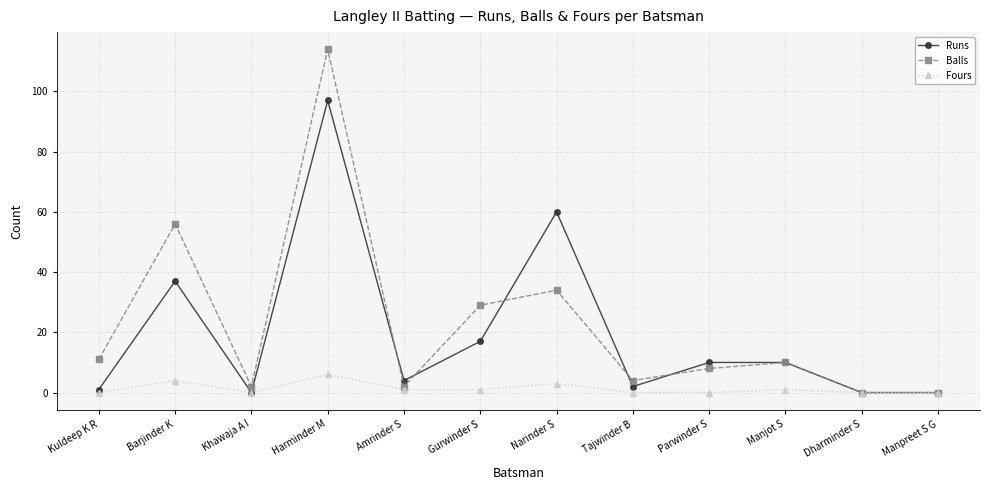

What is the sum of all Fours values?

16